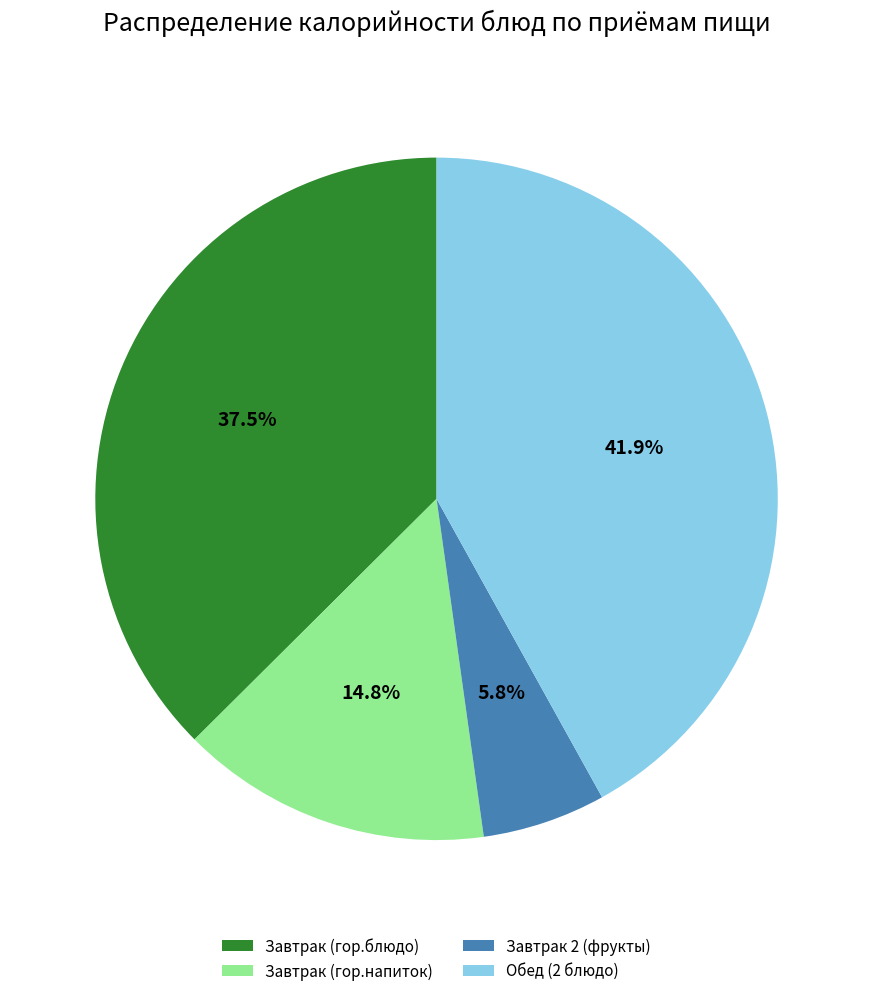

Does any single category account for the majority?

No